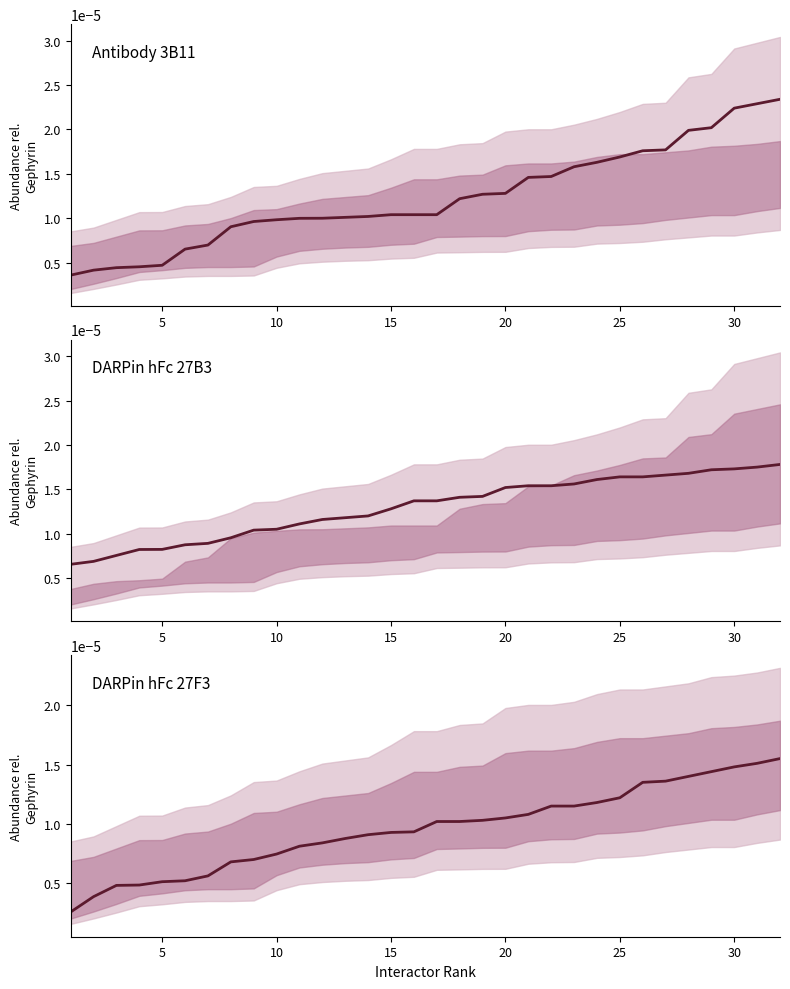

True or false: DARPin hFc 27F3 has more than 0 points higher than both neighbors.

False